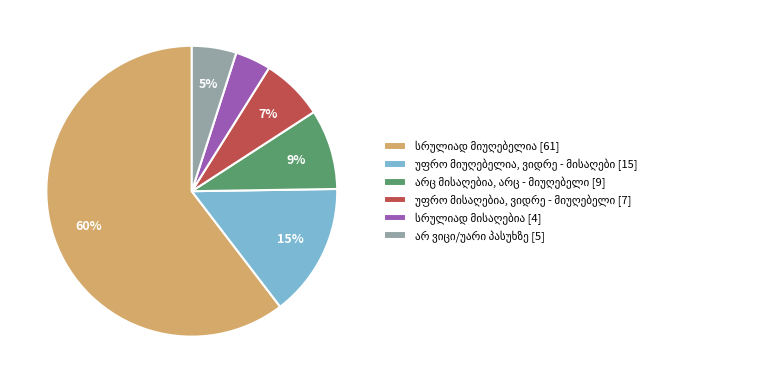

Count the number of slices in the pie.

6